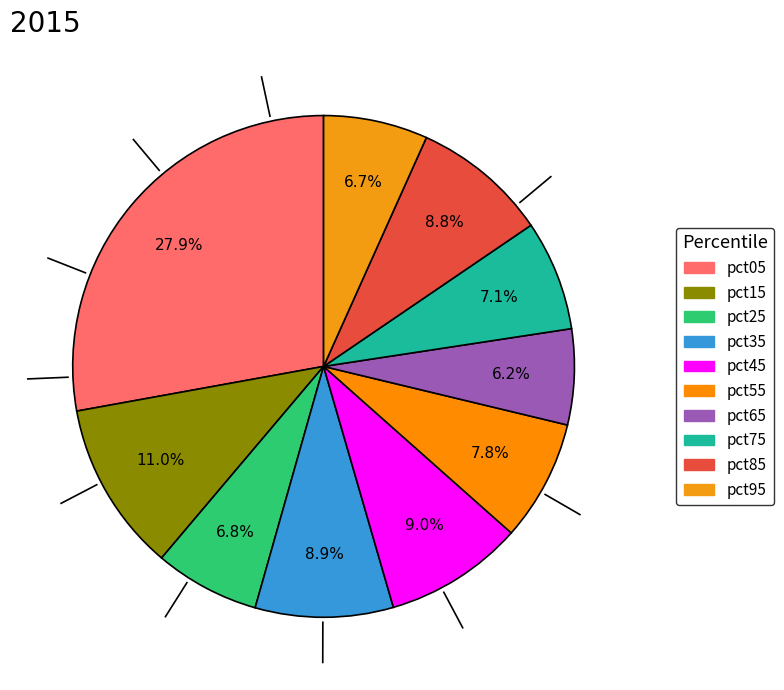

What percentage is NOT represented by pct05?

72.1%